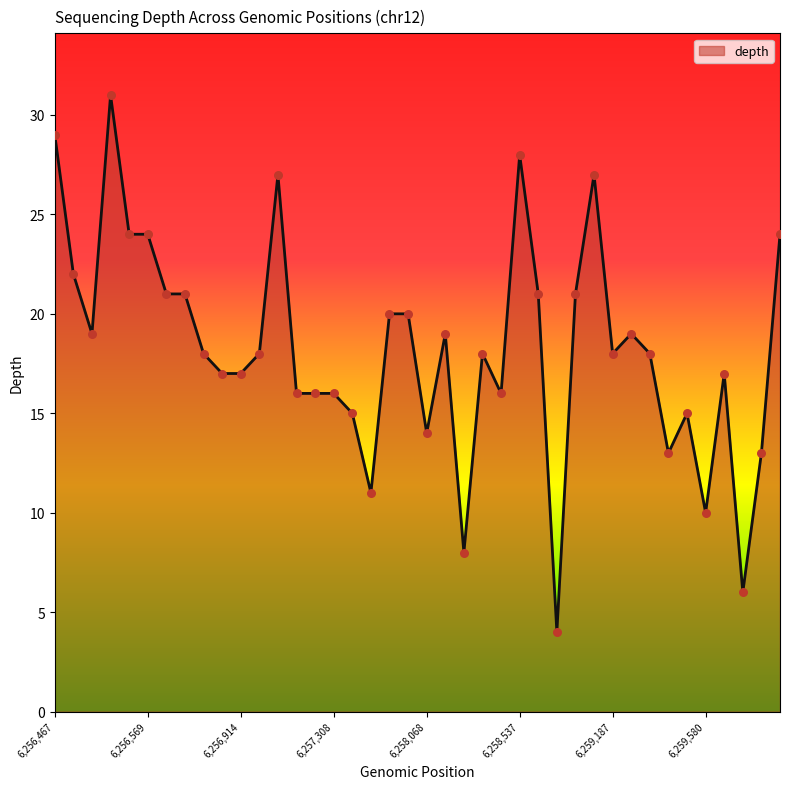

What is the difference between the maximum and minimum values?

27